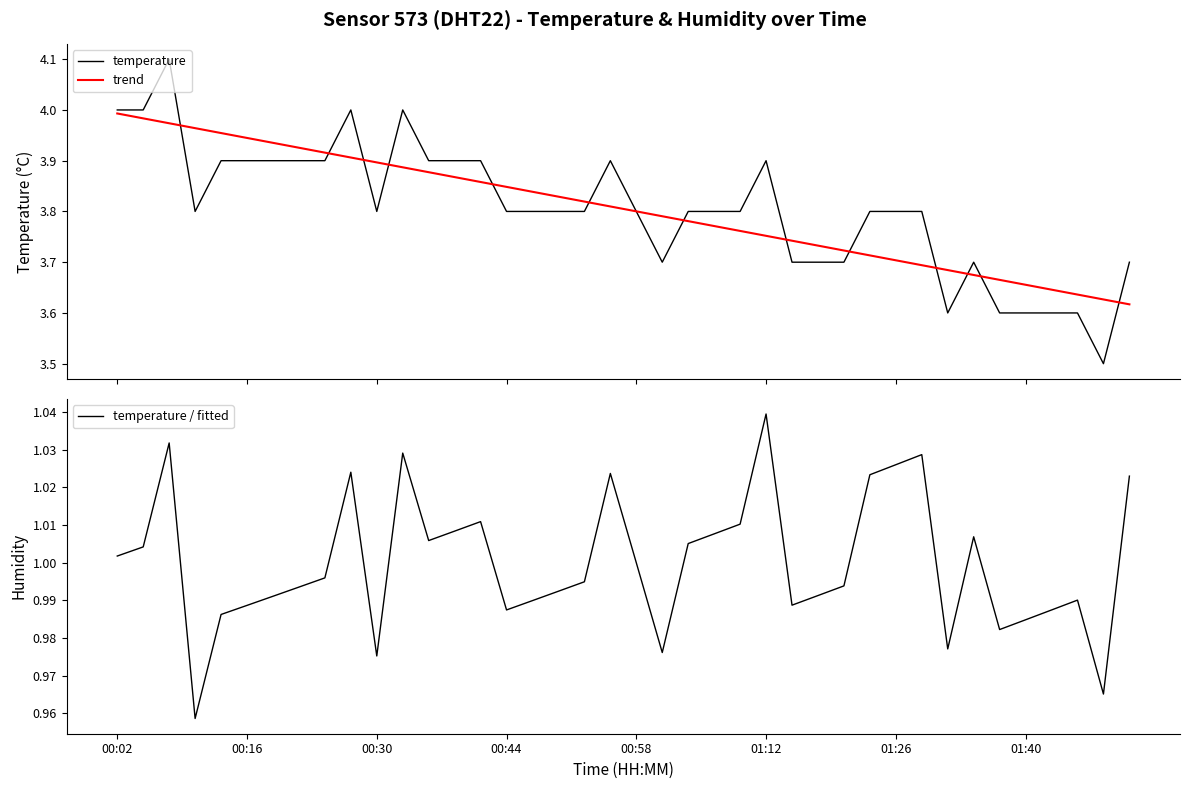

How many lines are shown in the chart?

3